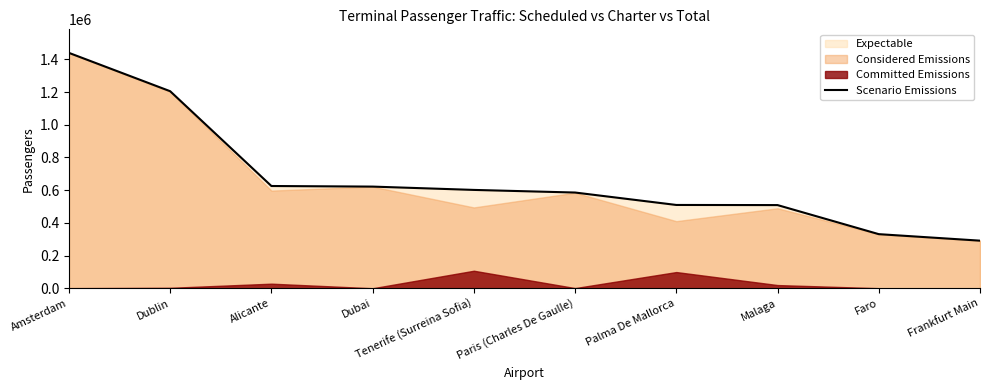

Is it true that the value at Alicante is 945587?

False